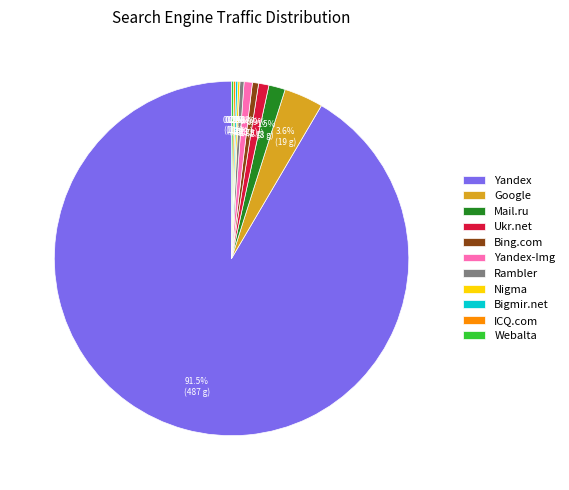

Which category accounts for the majority?

Yandex